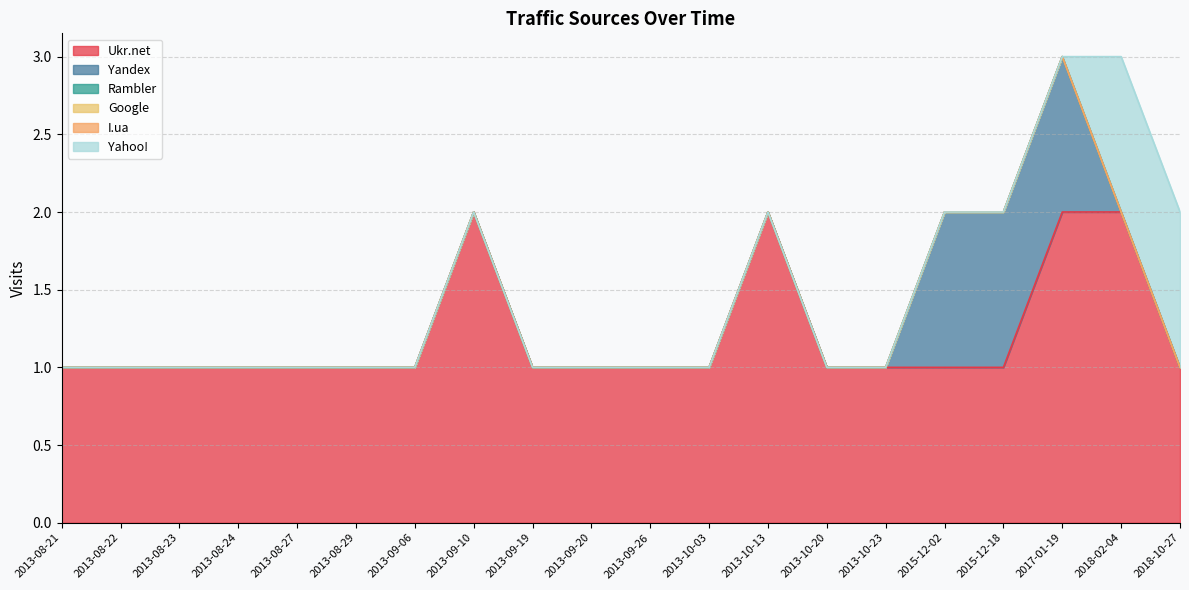

Which series changed the most between 2013-08-23 and 2013-09-19?

Ukr.net